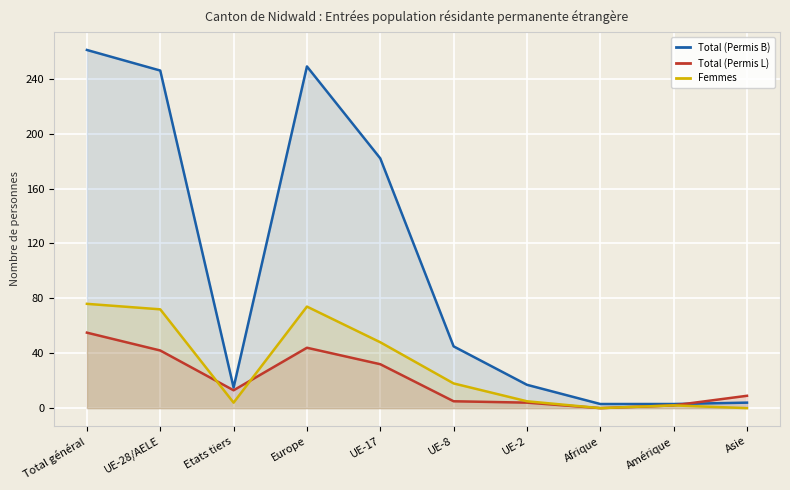

What is the difference between the Femmes values at UE-17 and Asie?

48